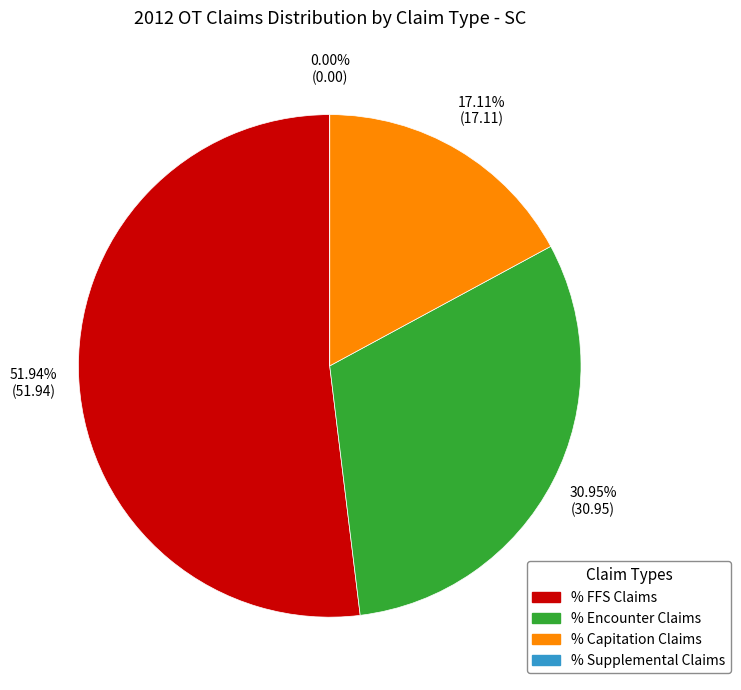

How many segments does this pie chart have?

4